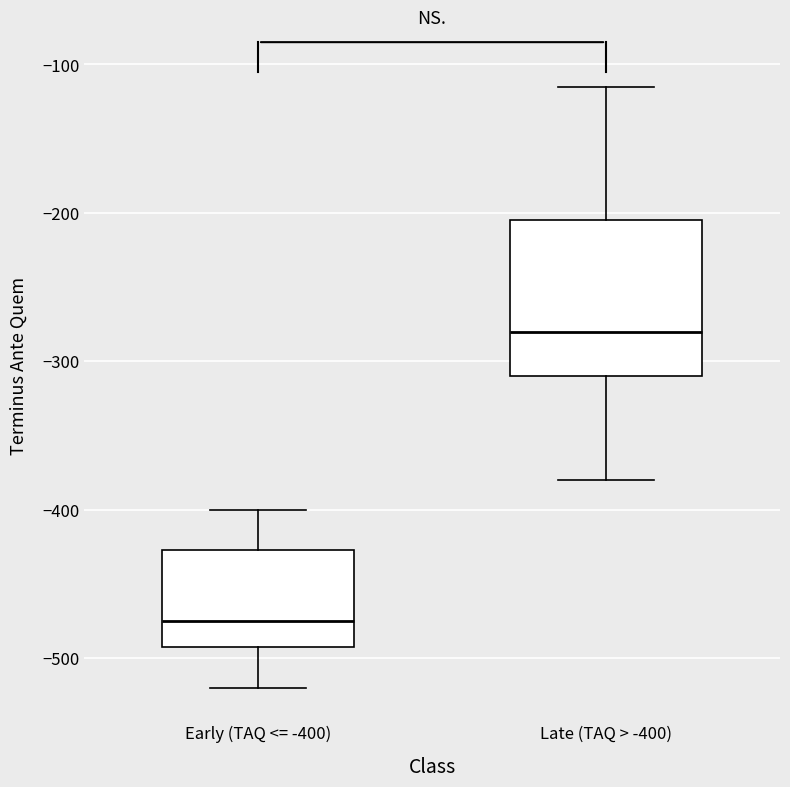

Reading left to right, read every box against the y-axis: the position of its median line, the range the box covers, and the ends of its whiskers. The values are not printed on the chart, so give them approximately, as read against the axis.

Early (TAQ <= -400): median -470, box -490 to -430, whiskers -520 to -400
Late (TAQ > -400): median -280, box -310 to -200, whiskers -380 to -110